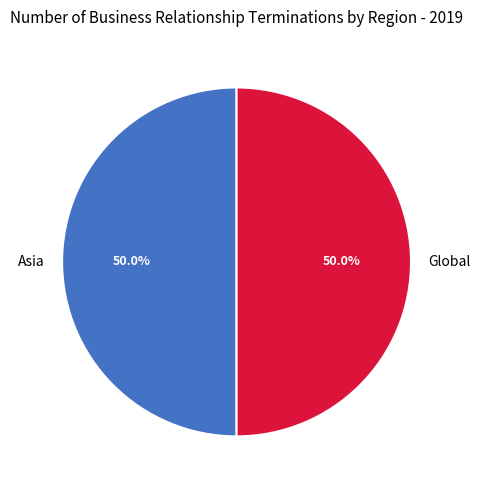

Do Asia and Global together represent more than half of the pie?

Yes